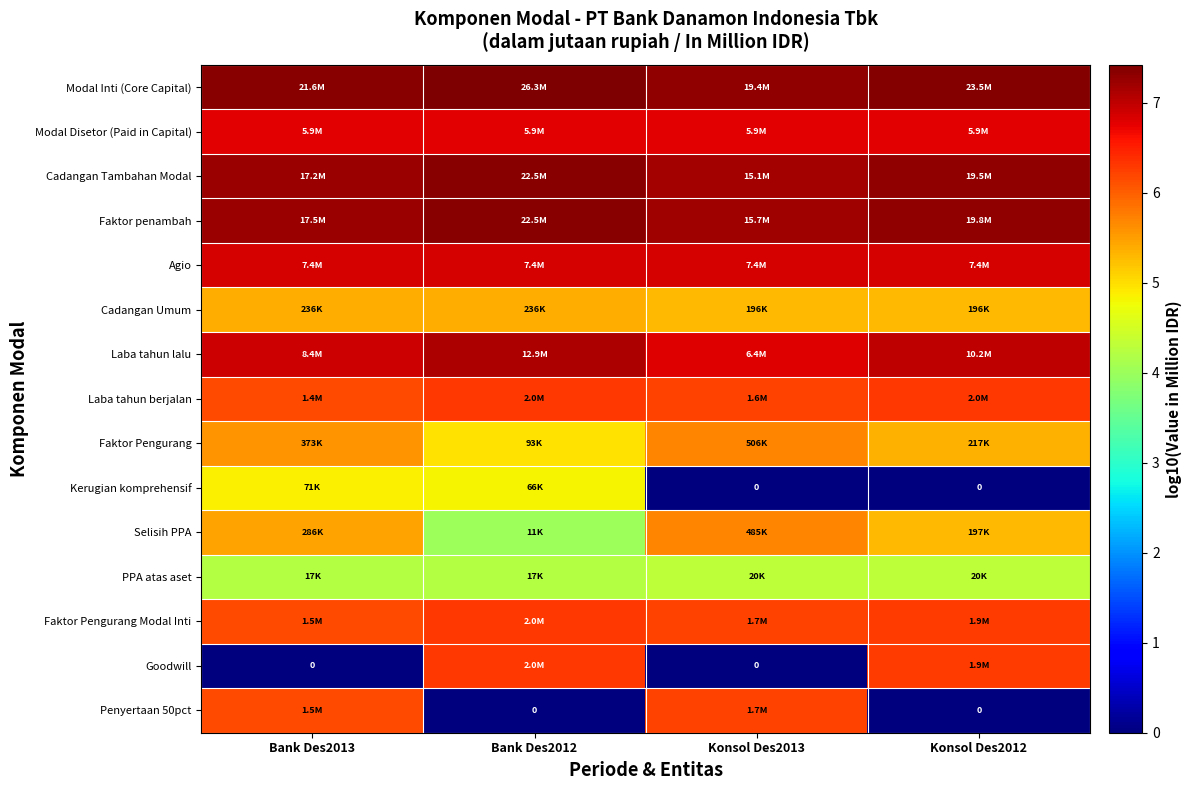

Which category has the highest value in the Selisih PPA series?

Konsol Des2013